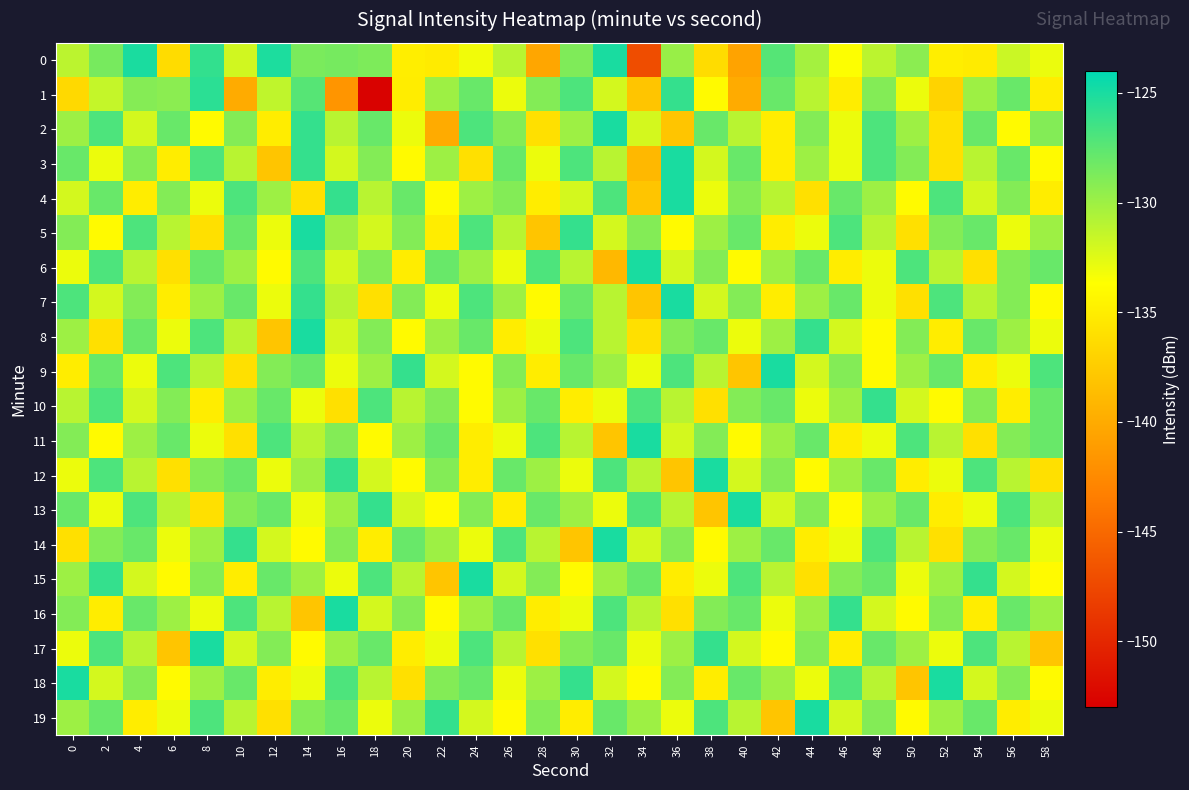

Reading right to left, what are all the values shown in this chart?

0: 58=-132.9	56=-131.7	54=-135.2	52=-134.9	50=-129.3	48=-131.1	46=-133.6	44=-130.3	42=-127.3	40=-140.6	38=-136.3	36=-129.8	34=-147.1	32=-125.0	30=-128.8	28=-140.4	26=-131.0	24=-133.1	22=-135.2	20=-135.0	18=-128.8	16=-128.5	14=-128.7	12=-125.1	10=-131.9	8=-125.9	6=-136.3	4=-125.1	2=-128.5	0=-131.1
1: 58=-135.0	56=-128.0	54=-130.0	52=-137.0	50=-133.0	48=-129.0	46=-135.0	44=-131.0	42=-128.0	40=-140.0	38=-134.0	36=-126.0	34=-138.0	32=-132.0	30=-127.0	28=-129.0	26=-133.0	24=-128.0	22=-130.0	20=-135.0	18=-152.8	16=-141.6	14=-127.3	12=-131.3	10=-140.0	8=-125.7	6=-129.3	4=-129.1	2=-131.4	0=-136.5
2: 58=-129.0	56=-134.0	54=-128.0	52=-136.0	50=-130.0	48=-127.0	46=-133.0	44=-129.0	42=-135.0	40=-131.0	38=-128.0	36=-138.0	34=-132.0	32=-125.0	30=-130.0	28=-136.0	26=-129.0	24=-127.0	22=-140.0	20=-133.0	18=-128.0	16=-131.0	14=-126.0	12=-135.0	10=-129.0	8=-134.0	6=-128.0	4=-132.0	2=-127.0	0=-130.0
3: 58=-134.0	56=-128.0	54=-131.0	52=-136.0	50=-129.0	48=-127.0	46=-133.0	44=-130.0	42=-135.0	40=-128.0	38=-132.0	36=-125.0	34=-139.0	32=-131.0	30=-127.0	28=-133.0	26=-128.0	24=-136.0	22=-130.0	20=-134.0	18=-129.0	16=-132.0	14=-126.0	12=-138.0	10=-131.0	8=-127.0	6=-135.0	4=-129.0	2=-133.0	0=-128.0
4: 58=-135.0	56=-129.0	54=-132.0	52=-127.0	50=-134.0	48=-130.0	46=-128.0	44=-136.0	42=-131.0	40=-129.0	38=-133.0	36=-125.0	34=-138.0	32=-127.0	30=-132.0	28=-135.0	26=-129.0	24=-130.0	22=-134.0	20=-128.0	18=-131.0	16=-126.0	14=-136.0	12=-130.0	10=-127.0	8=-133.0	6=-129.0	4=-135.0	2=-128.0	0=-132.0
5: 58=-130.0	56=-133.0	54=-128.0	52=-129.0	50=-136.0	48=-131.0	46=-127.0	44=-133.0	42=-135.0	40=-128.0	38=-130.0	36=-134.0	34=-129.0	32=-132.0	30=-126.0	28=-138.0	26=-131.0	24=-127.0	22=-135.0	20=-129.0	18=-132.0	16=-130.0	14=-125.0	12=-133.0	10=-128.0	8=-136.0	6=-131.0	4=-127.0	2=-134.0	0=-129.0
6: 58=-128.0	56=-129.0	54=-136.0	52=-131.0	50=-127.0	48=-133.0	46=-135.0	44=-128.0	42=-130.0	40=-134.0	38=-129.0	36=-132.0	34=-125.0	32=-139.0	30=-131.0	28=-127.0	26=-133.0	24=-130.0	22=-128.0	20=-135.0	18=-129.0	16=-132.0	14=-127.0	12=-134.0	10=-130.0	8=-128.0	6=-136.0	4=-131.0	2=-127.0	0=-133.0
7: 58=-134.0	56=-129.0	54=-131.0	52=-127.0	50=-136.0	48=-133.0	46=-128.0	44=-130.0	42=-135.0	40=-129.0	38=-132.0	36=-125.0	34=-138.0	32=-131.0	30=-128.0	28=-134.0	26=-130.0	24=-127.0	22=-133.0	20=-129.0	18=-136.0	16=-131.0	14=-126.0	12=-133.0	10=-128.0	8=-130.0	6=-135.0	4=-129.0	2=-132.0	0=-127.0
8: 58=-133.0	56=-130.0	54=-128.0	52=-135.0	50=-129.0	48=-134.0	46=-132.0	44=-126.0	42=-130.0	40=-133.0	38=-128.0	36=-129.0	34=-136.0	32=-131.0	30=-127.0	28=-133.0	26=-135.0	24=-128.0	22=-130.0	20=-134.0	18=-129.0	16=-132.0	14=-125.0	12=-138.0	10=-131.0	8=-127.0	6=-133.0	4=-128.0	2=-136.0	0=-130.0
9: 58=-127.0	56=-133.0	54=-135.0	52=-128.0	50=-130.0	48=-134.0	46=-129.0	44=-132.0	42=-125.0	40=-138.0	38=-131.0	36=-127.0	34=-133.0	32=-130.0	30=-128.0	28=-135.0	26=-129.0	24=-134.0	22=-132.0	20=-126.0	18=-130.0	16=-133.0	14=-128.0	12=-129.0	10=-136.0	8=-131.0	6=-127.0	4=-133.0	2=-128.0	0=-135.0
10: 58=-128.0	56=-135.0	54=-129.0	52=-134.0	50=-132.0	48=-126.0	46=-130.0	44=-133.0	42=-128.0	40=-129.0	38=-136.0	36=-131.0	34=-127.0	32=-133.0	30=-135.0	28=-128.0	26=-130.0	24=-134.0	22=-129.0	20=-131.0	18=-127.0	16=-136.0	14=-133.0	12=-128.0	10=-130.0	8=-135.0	6=-129.0	4=-132.0	2=-127.0	0=-131.0
11: 58=-128.0	56=-129.0	54=-136.0	52=-131.0	50=-127.0	48=-133.0	46=-135.0	44=-128.0	42=-130.0	40=-134.0	38=-129.0	36=-132.0	34=-125.0	32=-138.0	30=-131.0	28=-127.0	26=-133.0	24=-135.0	22=-128.0	20=-130.0	18=-134.0	16=-129.0	14=-131.0	12=-127.0	10=-136.0	8=-133.0	6=-128.0	4=-130.0	2=-134.0	0=-129.0
12: 58=-136.0	56=-131.0	54=-127.0	52=-133.0	50=-135.0	48=-128.0	46=-130.0	44=-134.0	42=-129.0	40=-132.0	38=-125.0	36=-138.0	34=-131.0	32=-127.0	30=-133.0	28=-130.0	26=-128.0	24=-135.0	22=-129.0	20=-134.0	18=-132.0	16=-126.0	14=-130.0	12=-133.0	10=-128.0	8=-129.0	6=-136.0	4=-131.0	2=-127.0	0=-133.0
13: 58=-131.0	56=-127.0	54=-133.0	52=-135.0	50=-128.0	48=-130.0	46=-134.0	44=-129.0	42=-132.0	40=-125.0	38=-138.0	36=-131.0	34=-127.0	32=-133.0	30=-130.0	28=-128.0	26=-135.0	24=-129.0	22=-134.0	20=-132.0	18=-126.0	16=-130.0	14=-133.0	12=-128.0	10=-129.0	8=-136.0	6=-131.0	4=-127.0	2=-133.0	0=-128.0
14: 58=-133.0	56=-128.0	54=-129.0	52=-136.0	50=-131.0	48=-127.0	46=-133.0	44=-135.0	42=-128.0	40=-130.0	38=-134.0	36=-129.0	34=-132.0	32=-125.0	30=-138.0	28=-131.0	26=-127.0	24=-133.0	22=-130.0	20=-128.0	18=-135.0	16=-129.0	14=-134.0	12=-132.0	10=-126.0	8=-130.0	6=-133.0	4=-128.0	2=-129.0	0=-136.0
15: 58=-134.0	56=-132.0	54=-126.0	52=-130.0	50=-133.0	48=-128.0	46=-129.0	44=-136.0	42=-131.0	40=-127.0	38=-133.0	36=-135.0	34=-128.0	32=-130.0	30=-134.0	28=-129.0	26=-132.0	24=-125.0	22=-138.0	20=-131.0	18=-127.0	16=-133.0	14=-130.0	12=-128.0	10=-135.0	8=-129.0	6=-134.0	4=-132.0	2=-126.0	0=-130.0
16: 58=-130.0	56=-128.0	54=-135.0	52=-129.0	50=-134.0	48=-132.0	46=-126.0	44=-130.0	42=-133.0	40=-128.0	38=-129.0	36=-136.0	34=-131.0	32=-127.0	30=-133.0	28=-135.0	26=-128.0	24=-130.0	22=-134.0	20=-129.0	18=-132.0	16=-125.0	14=-138.0	12=-131.0	10=-127.0	8=-133.0	6=-130.0	4=-128.0	2=-135.0	0=-129.0
17: 58=-138.0	56=-131.0	54=-127.0	52=-133.0	50=-130.0	48=-128.0	46=-135.0	44=-129.0	42=-134.0	40=-132.0	38=-126.0	36=-130.0	34=-133.0	32=-128.0	30=-129.0	28=-136.0	26=-131.0	24=-127.0	22=-133.0	20=-135.0	18=-128.0	16=-130.0	14=-134.0	12=-129.0	10=-132.0	8=-125.0	6=-138.0	4=-131.0	2=-127.0	0=-133.0
18: 58=-134.0	56=-129.0	54=-132.0	52=-125.0	50=-138.0	48=-131.0	46=-127.0	44=-133.0	42=-130.0	40=-128.0	38=-135.0	36=-129.0	34=-134.0	32=-132.0	30=-126.0	28=-130.0	26=-133.0	24=-128.0	22=-129.0	20=-136.0	18=-131.0	16=-127.0	14=-133.0	12=-135.0	10=-128.0	8=-130.0	6=-134.0	4=-129.0	2=-132.0	0=-125.0
19: 58=-133.0	56=-135.0	54=-128.0	52=-130.0	50=-134.0	48=-129.0	46=-132.0	44=-125.0	42=-138.0	40=-131.0	38=-127.0	36=-133.0	34=-130.0	32=-128.0	30=-135.0	28=-129.0	26=-134.0	24=-132.0	22=-126.0	20=-130.0	18=-133.0	16=-128.0	14=-129.0	12=-136.0	10=-131.0	8=-127.0	6=-133.0	4=-135.0	2=-128.0	0=-130.0